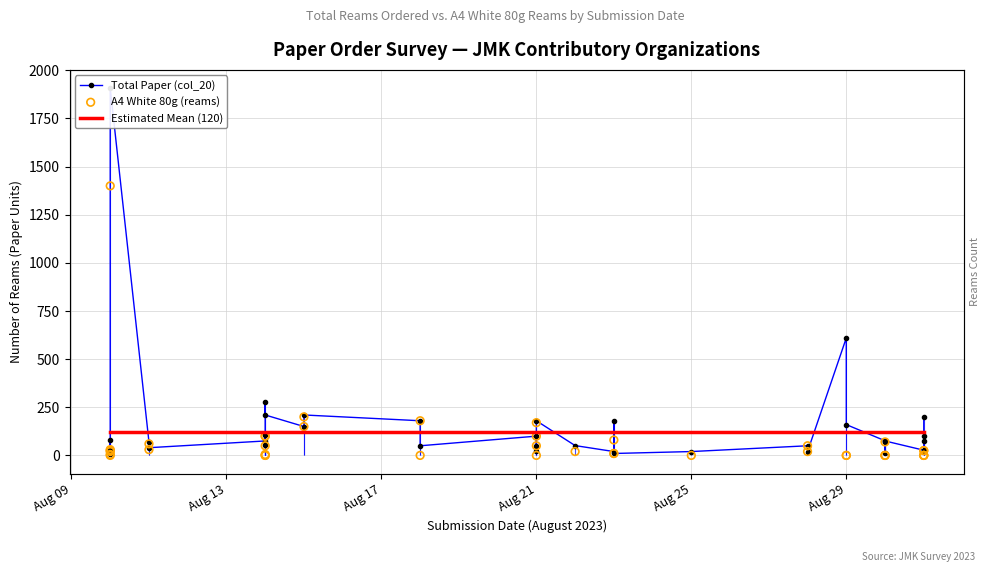

Which series contains the lowest Y value?

A4 White 80g (reams)